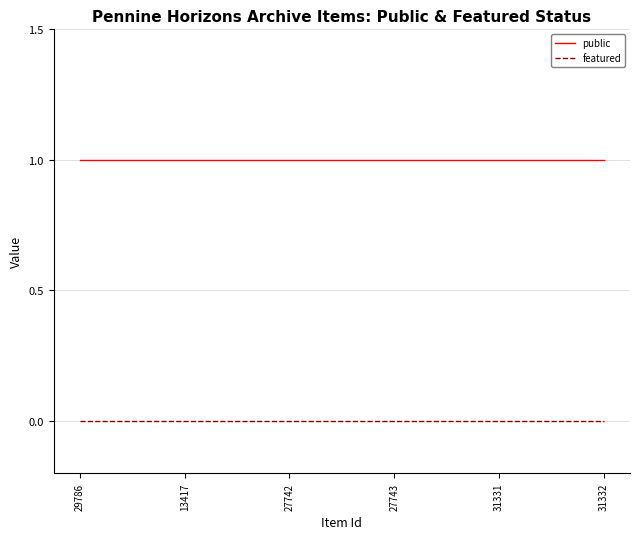

What is the difference between the highest and lowest values at 31332?

1